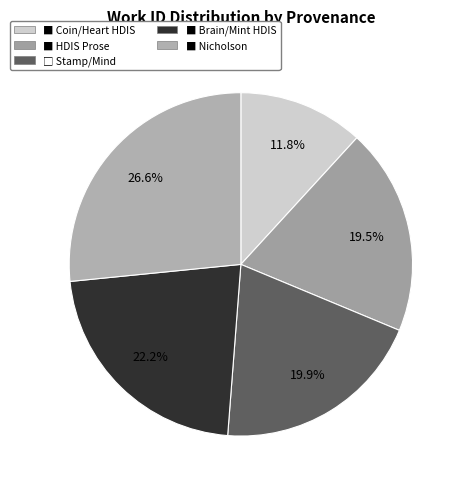

How many slices are in this pie chart?

5